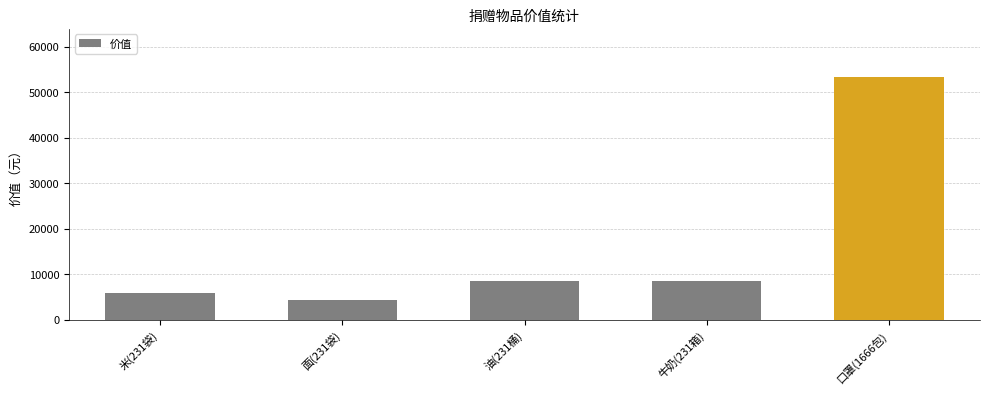

What is the change in value from 米(231袋) to 面(231袋)?

-1386